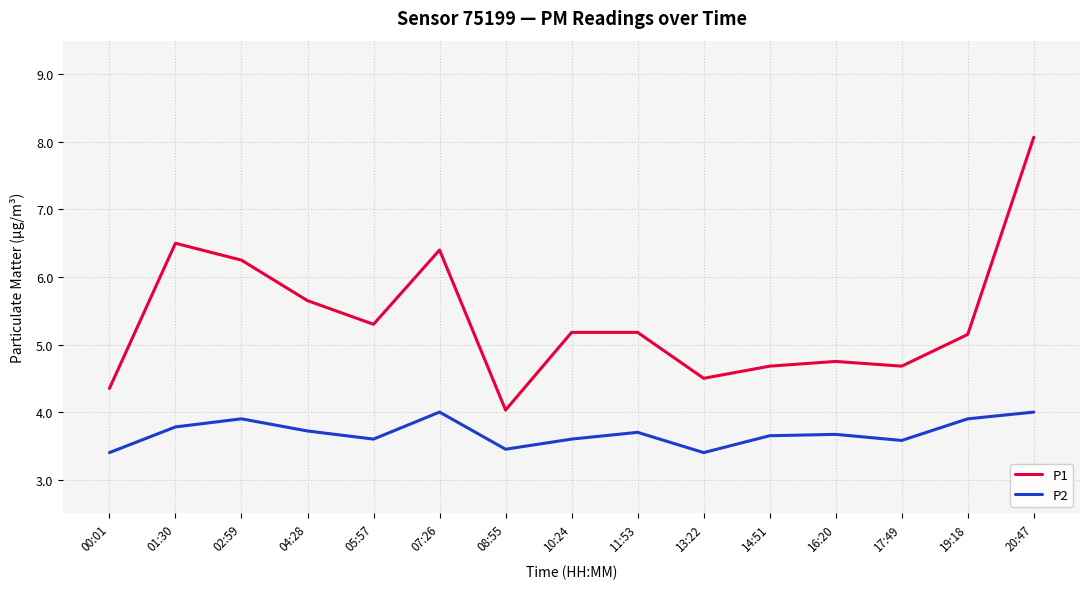

What is the spread (max minus min) of values at 14:51?

1.0